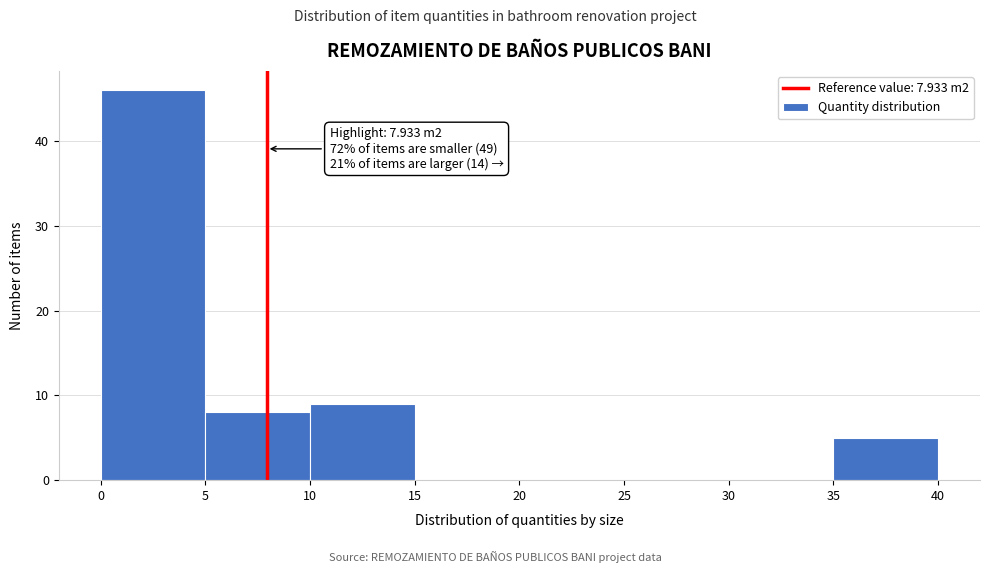

Over which range of the x-axis is the bar tallest?

0 to 5